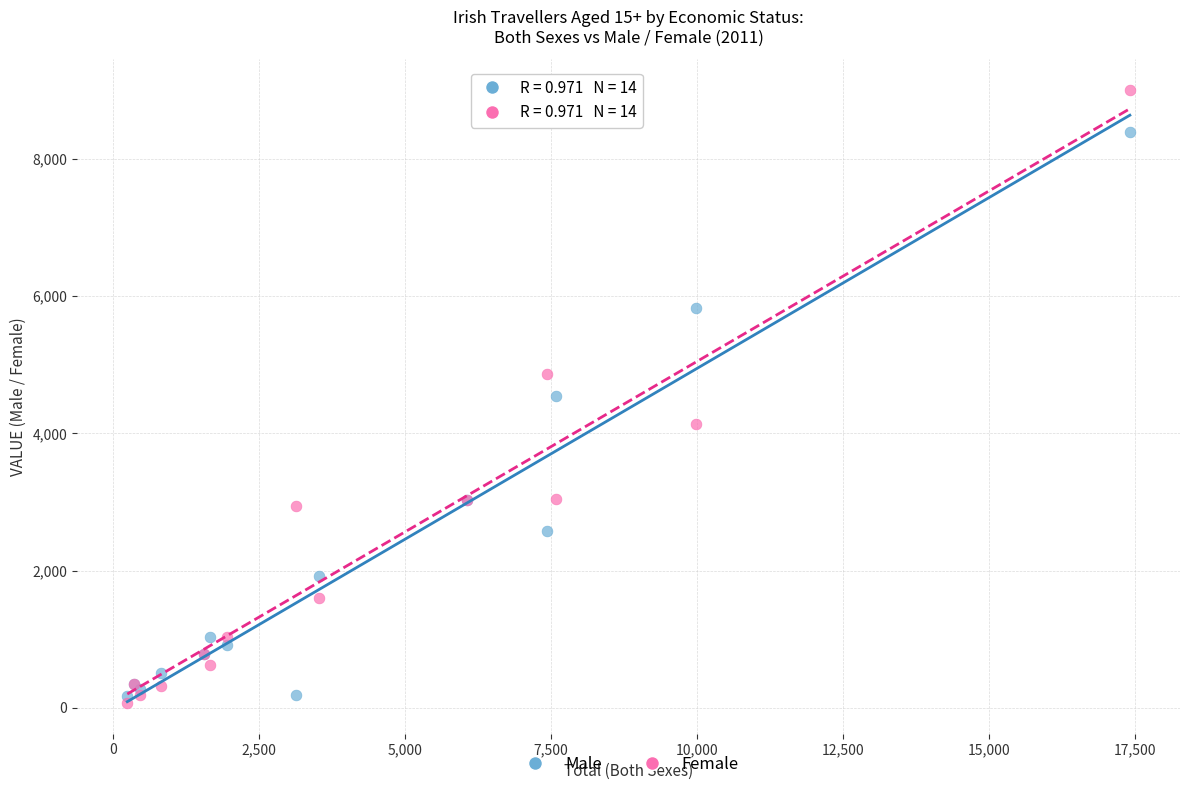

In the Male series, what Y value is closest to 4288?

4540